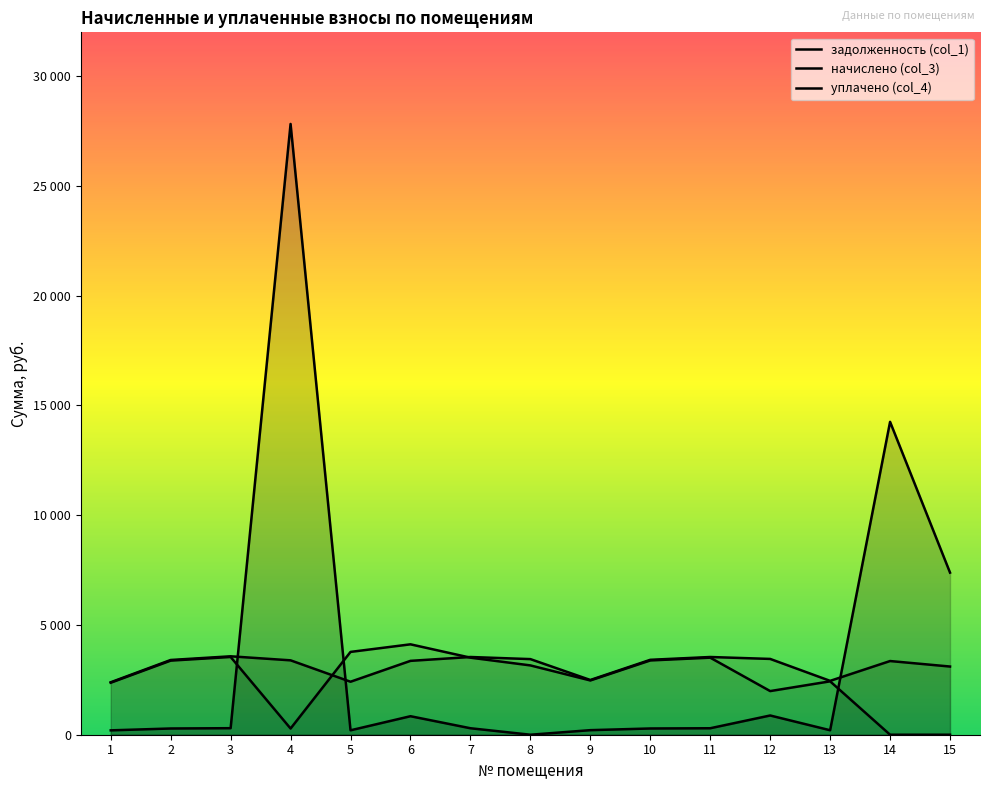

List the series in order of their peak value, lowest first.

начислено (col_3), уплачено (col_4), задолженность (col_1)